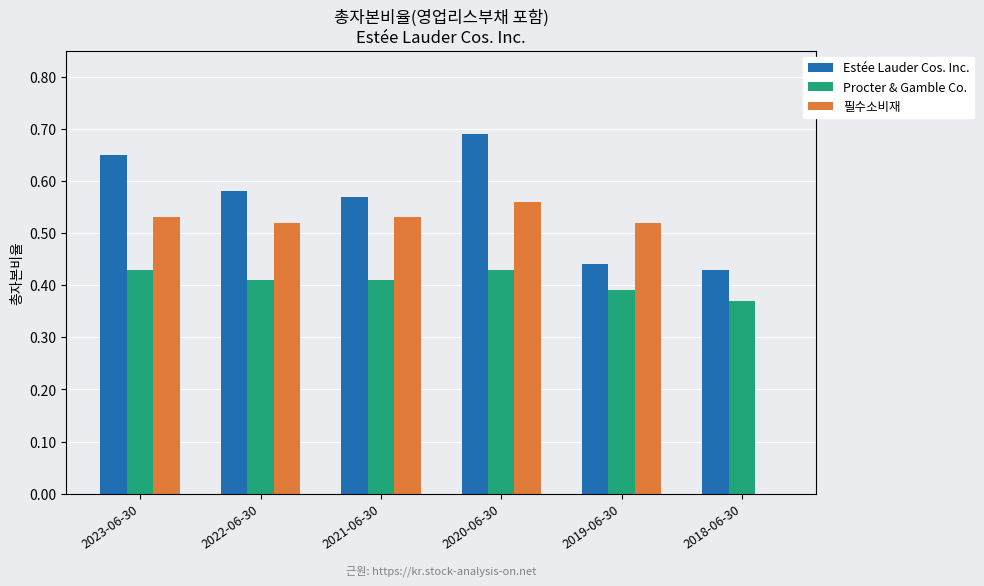

Which category has the highest value across all series?

2020-06-30